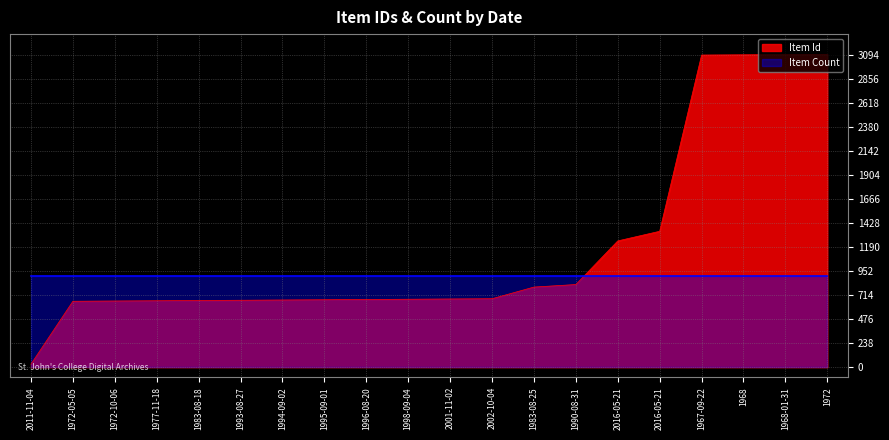

Rank the categories by value from lowest to highest.

2011-11-04, 1972-05-05, 1972-10-06, 1977-11-18, 1983-08-18, 1993-08-27, 1994-09-02, 1995-09-01, 1996-08-20, 1998-09-04, 2001-11-02, 2002-10-04, 1983-08-25, 1990-08-31, 2016-05-21, 2016-05-21, 1967-09-22, 1968, 1968-01-31, 1972